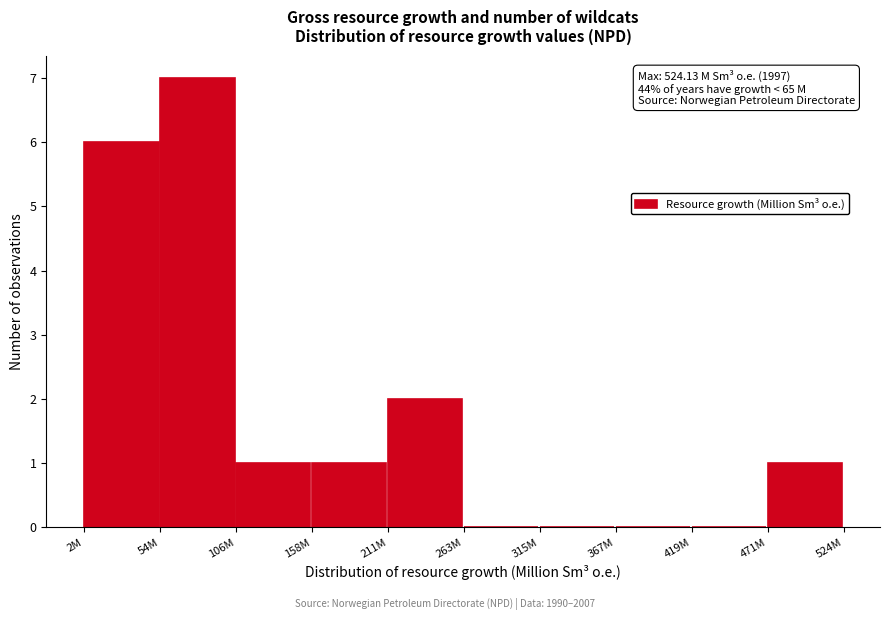

Reading left to right, list all the values displayed in this chart.

2M=6	54M=7	106M=1	158M=1	211M=2	263M=0	315M=0	367M=0	419M=0	471M=1